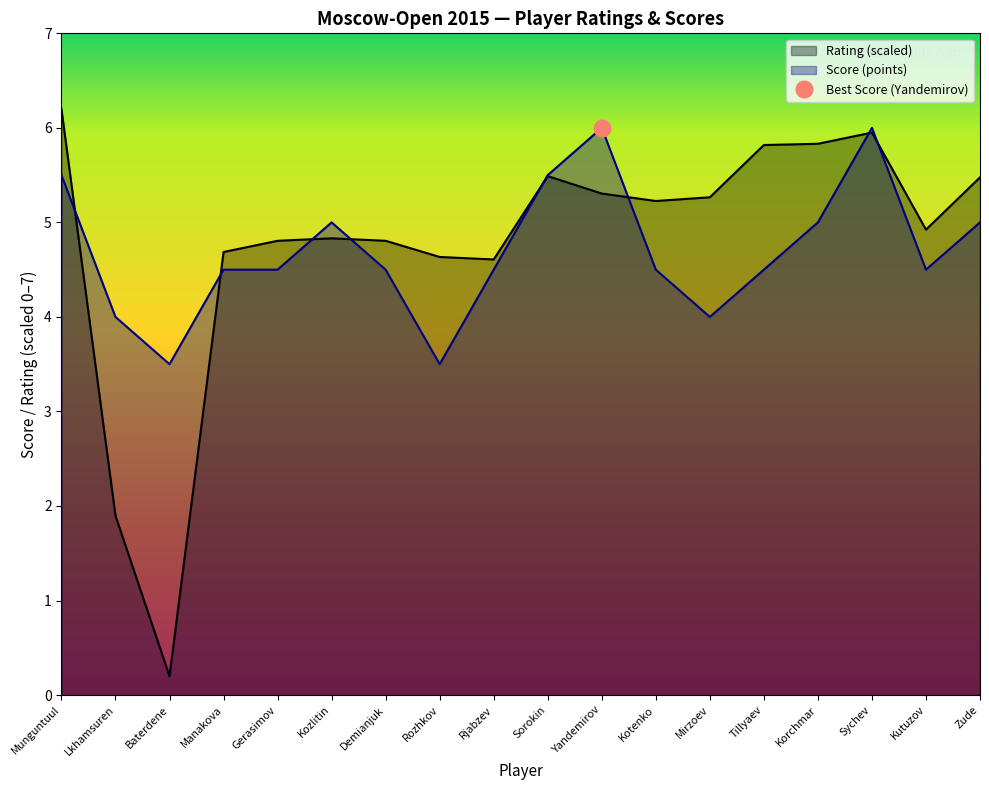

Reading left to right, extract all data points from this chart.

Rating: Munguntuul=6.2	Lkhamsuren=1.9	Baterdene=0.2	Manakova=4.7	Gerasimov=4.8	Kozlitin=4.8	Demianjuk=4.8	Rozhkov=4.6	Rjabzev=4.6	Sorokin=5.5	Yandemirov=5.3	Kotenko=5.2	Mirzoev=5.3	Tillyaev=5.8	Korchmar=5.8	Sychev=6.0	Kutuzov=4.9	Zude=5.5
Score: Munguntuul=5.5	Lkhamsuren=4.0	Baterdene=3.5	Manakova=4.5	Gerasimov=4.5	Kozlitin=5.0	Demianjuk=4.5	Rozhkov=3.5	Rjabzev=4.5	Sorokin=5.5	Yandemirov=6.0	Kotenko=4.5	Mirzoev=4.0	Tillyaev=4.5	Korchmar=5.0	Sychev=6.0	Kutuzov=4.5	Zude=5.0